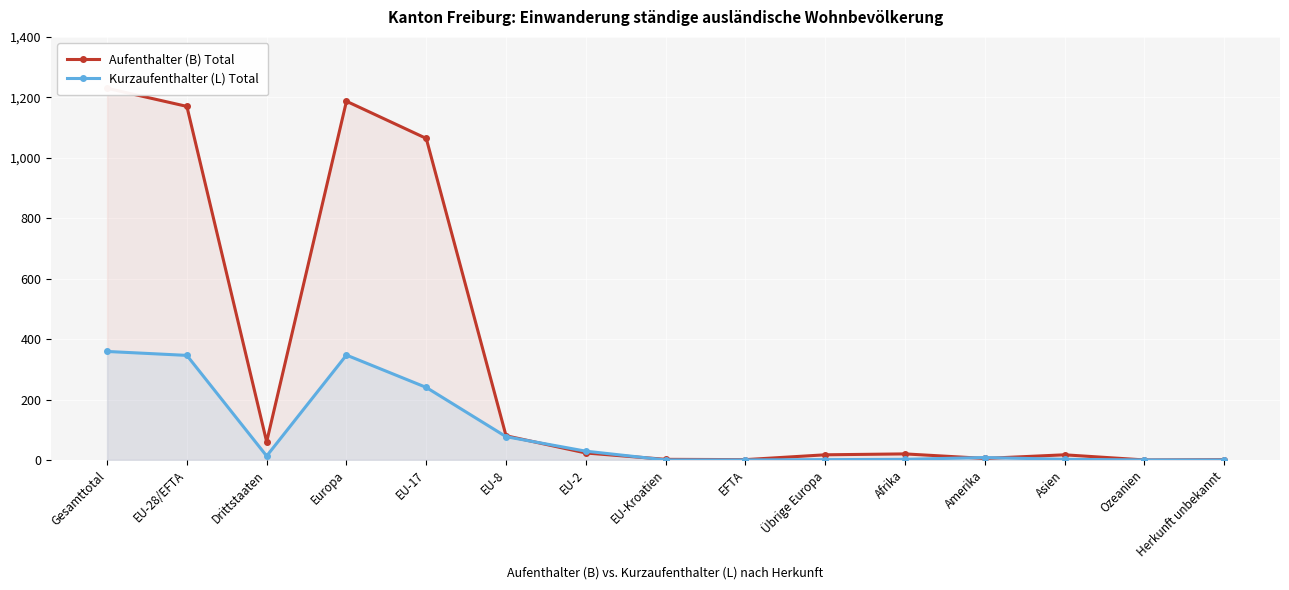

What is the label of the 7th point from the left?

EU-2